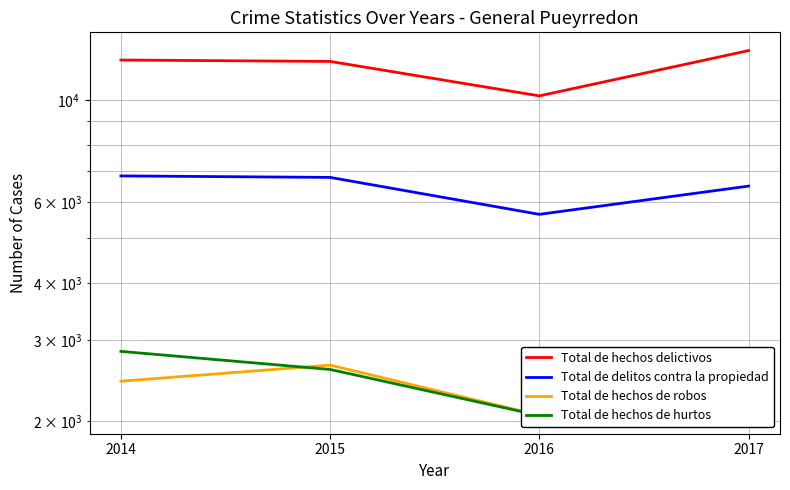

What are all the series names shown in the legend?

Total de hechos delictivos, Total de delitos contra la propiedad, Total de hechos de robos, Total de hechos de hurtos